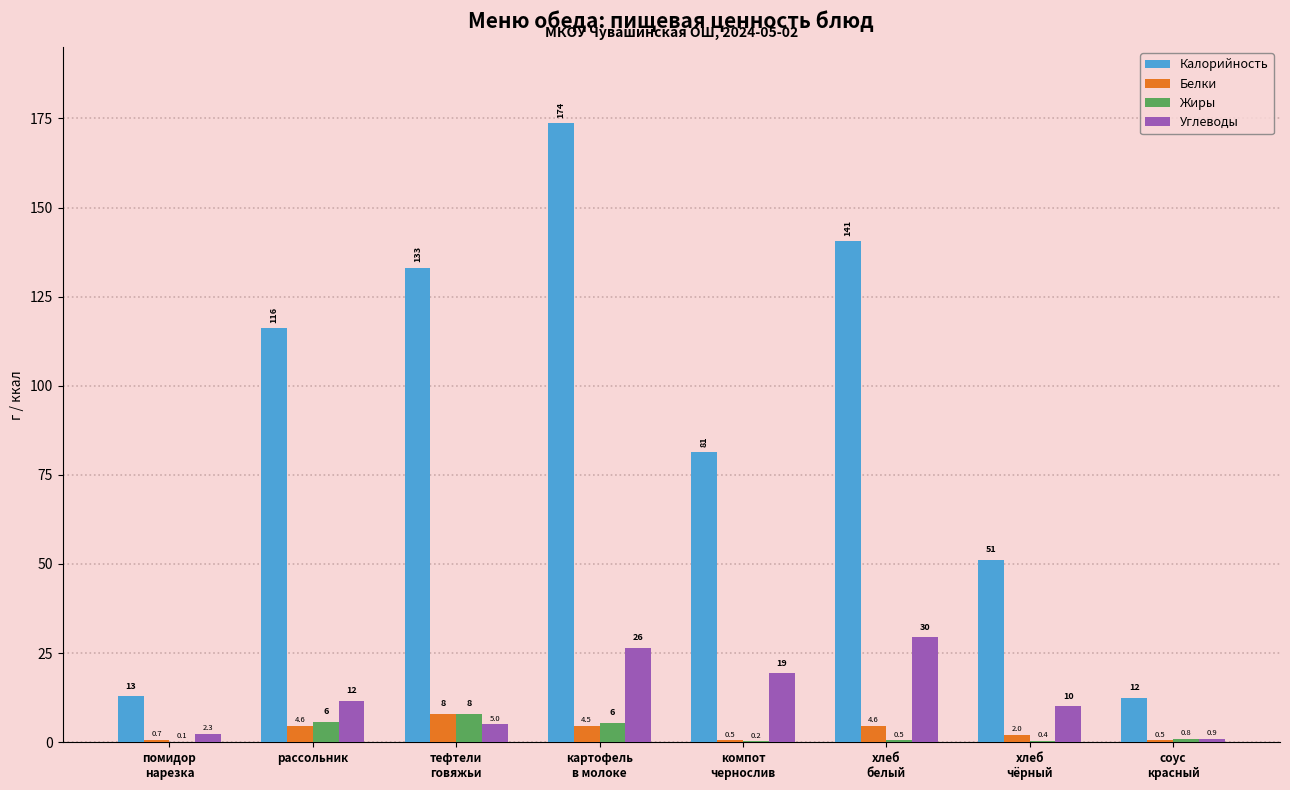

What value does the Углеводы series have at рассольник?

11.6